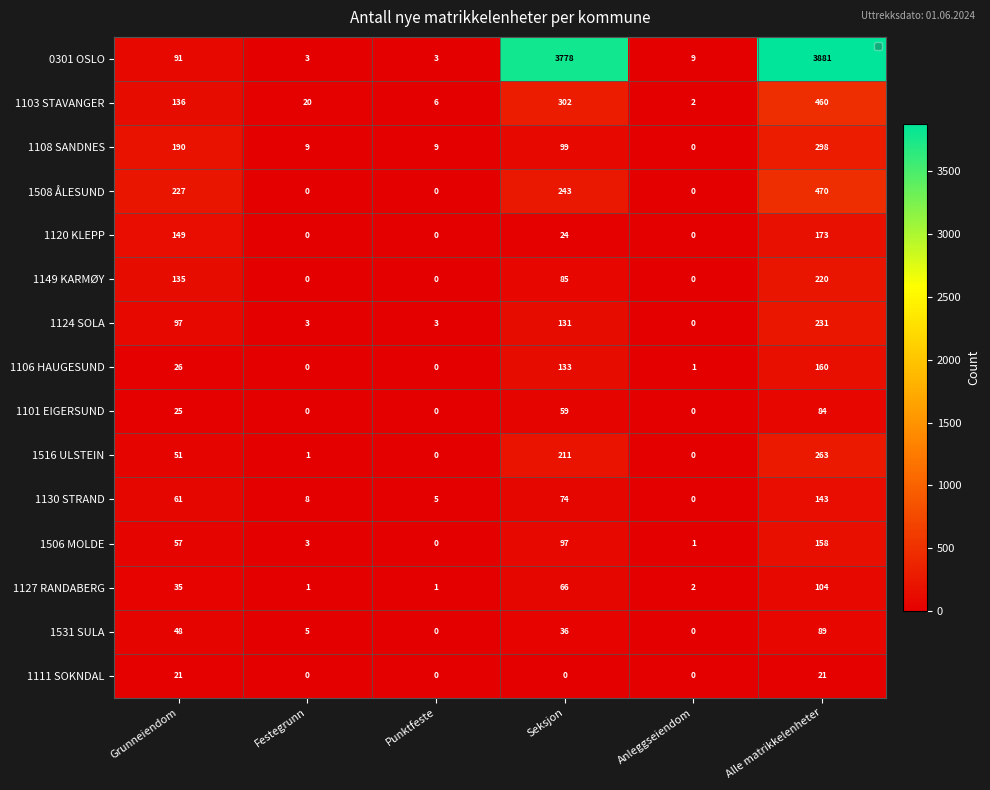

How many series are shown in this chart?

15